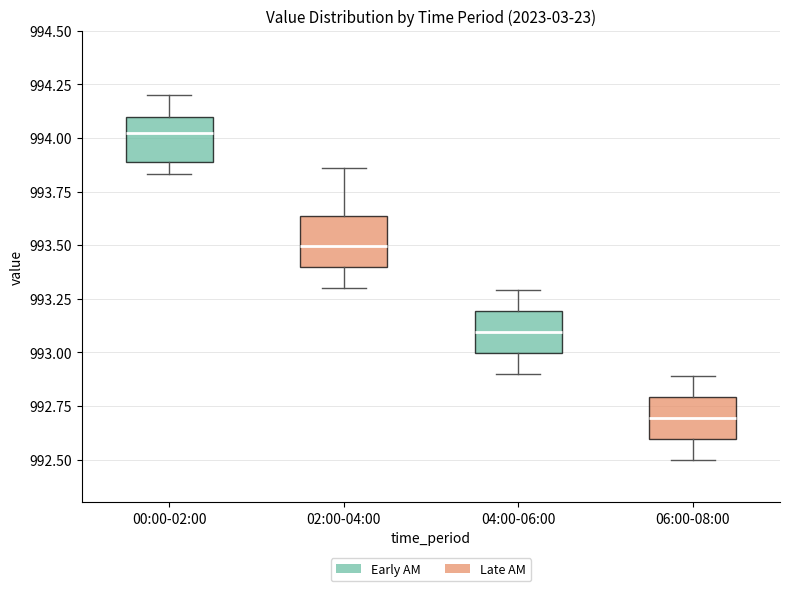

Reading left to right, transcribe this box plot: for each box, give where its median line is, the range the box spans, and where its two whiskers end, as read against the y-axis. The values are not printed on the chart, so give them approximately, as read against the axis.

00:00-02:00: median 994.05, box 993.90 to 994.10, whiskers 993.85 to 994.20
02:00-04:00: median 993.50, box 993.40 to 993.65, whiskers 993.30 to 993.85
04:00-06:00: median 993.10, box 993.00 to 993.20, whiskers 992.90 to 993.30
06:00-08:00: median 992.70, box 992.60 to 992.80, whiskers 992.50 to 992.90